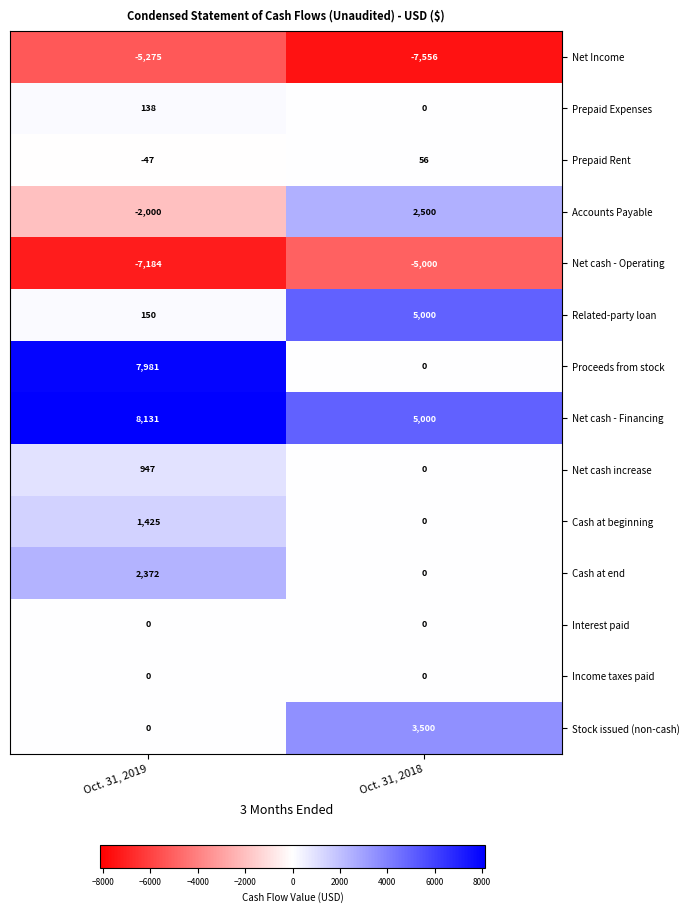

The value of Cash at beginning at Oct. 31, 2018 is 760. True or false?

False